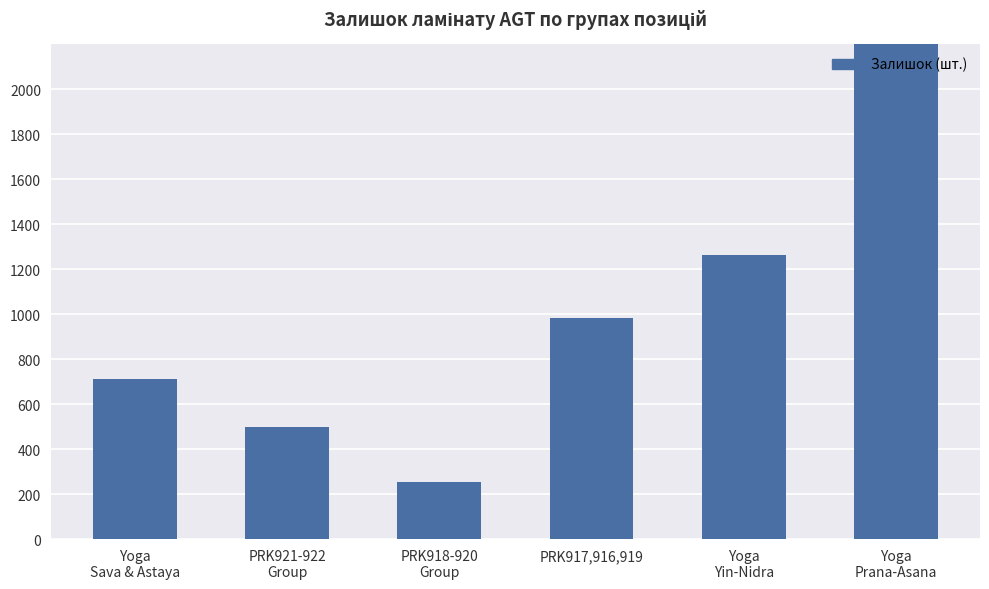

What is the sum of all values?

6384